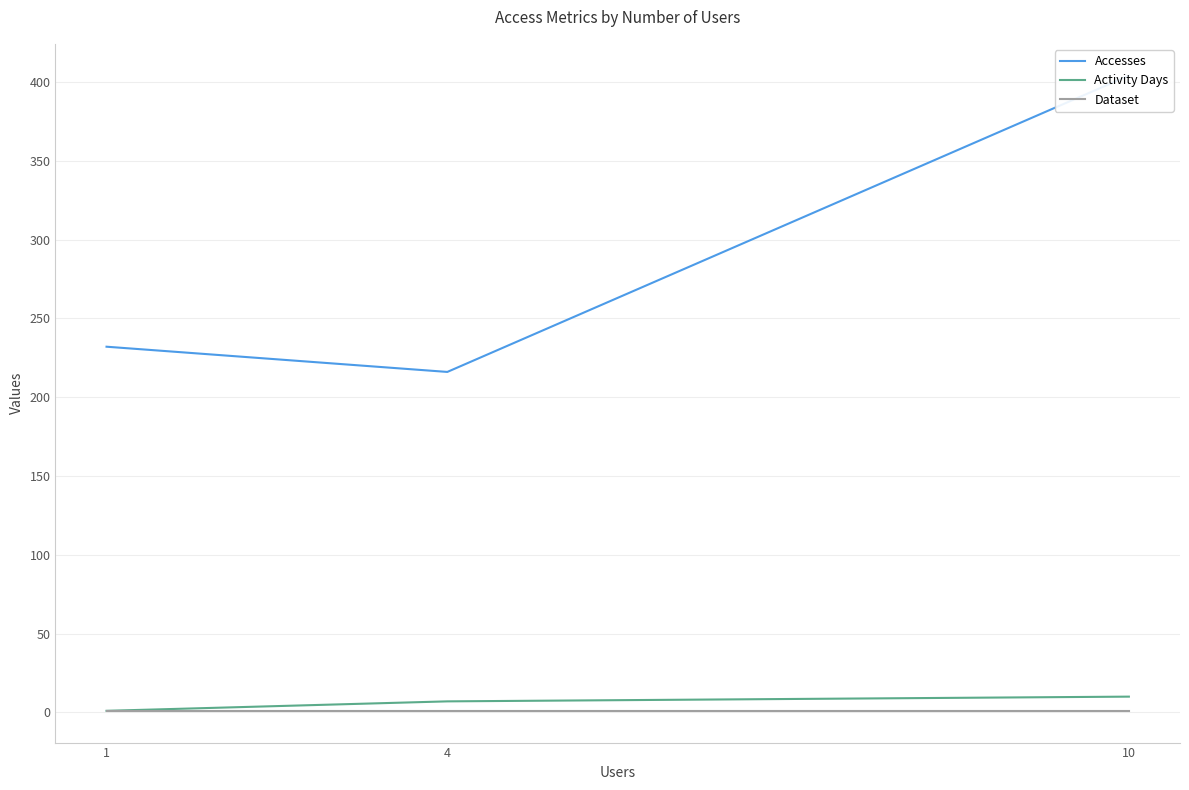

Reading left to right, transcribe all the data shown in this chart.

Accesses: 10=404	4=216	1=232
Activity Days: 10=10	4=7	1=1
Dataset: 10=1	4=1	1=1